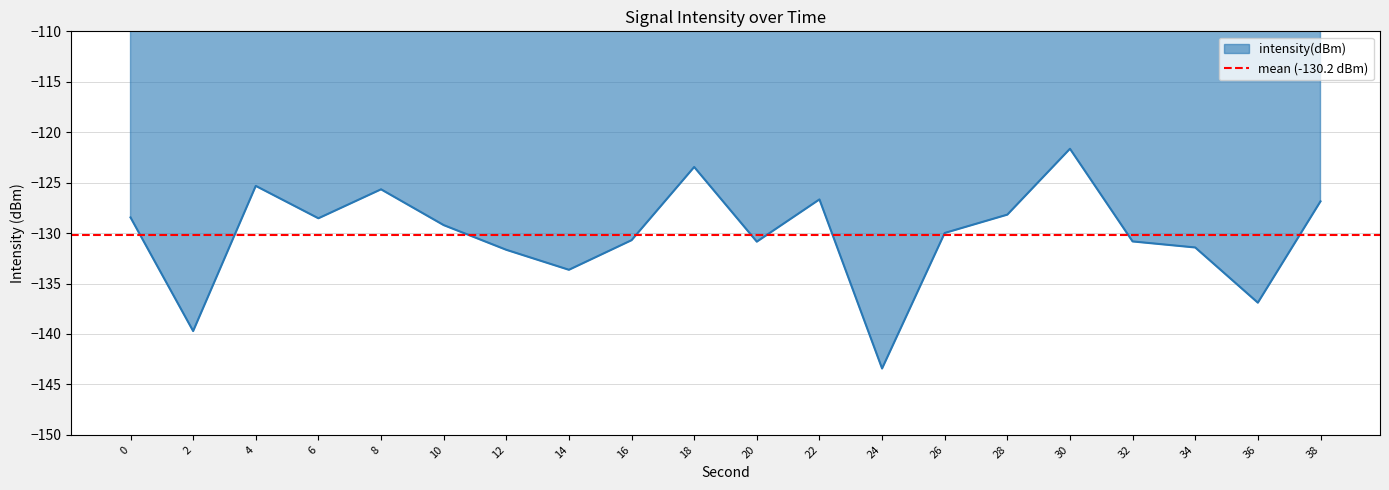

Which category has the highest value across all series?

30